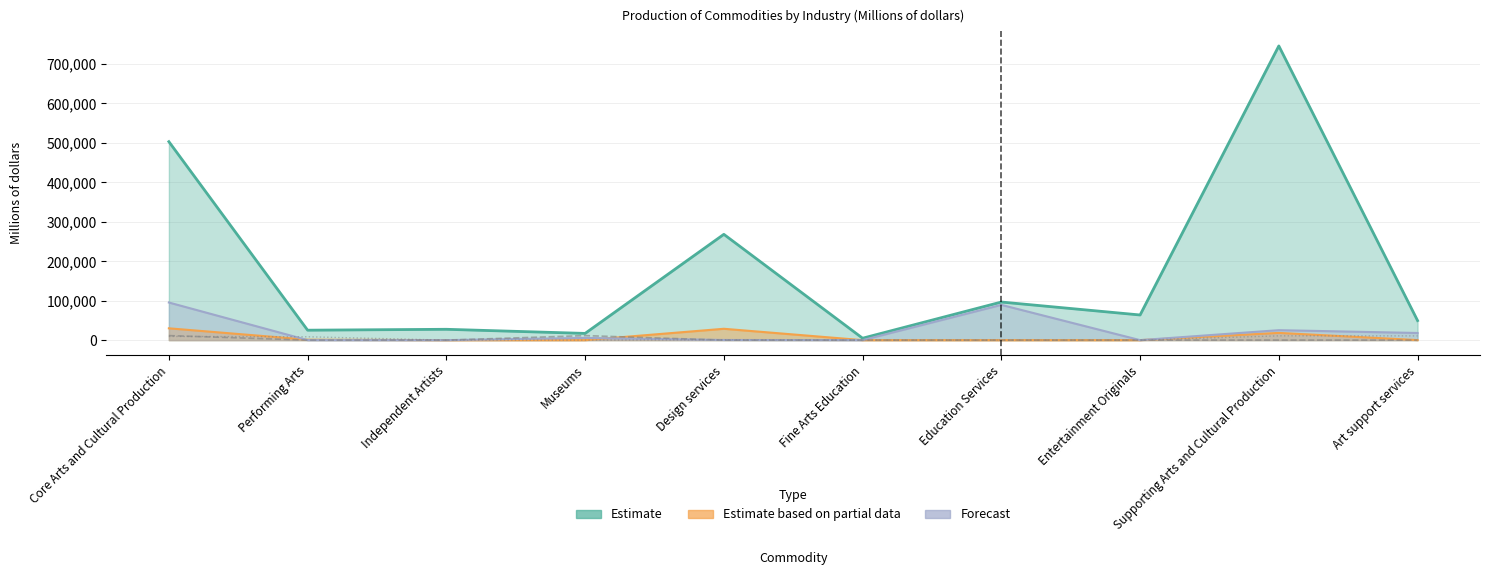

True or false: Museums (input) has a value of 6456 at Fine Arts Education.

False